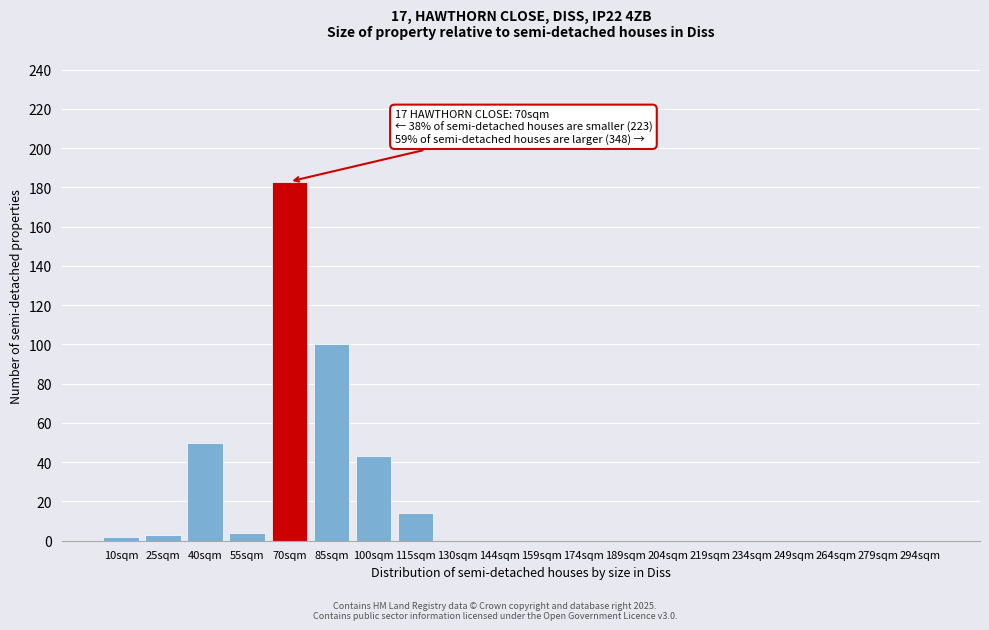

Reading left to right, transcribe all the data shown in this chart.

10sqm=2	25sqm=3	40sqm=50	55sqm=4	70sqm=183	85sqm=100	100sqm=43	115sqm=14	130sqm=0	144sqm=0	159sqm=0	174sqm=0	189sqm=0	204sqm=0	219sqm=0	234sqm=0	249sqm=0	264sqm=0	279sqm=0	294sqm=0